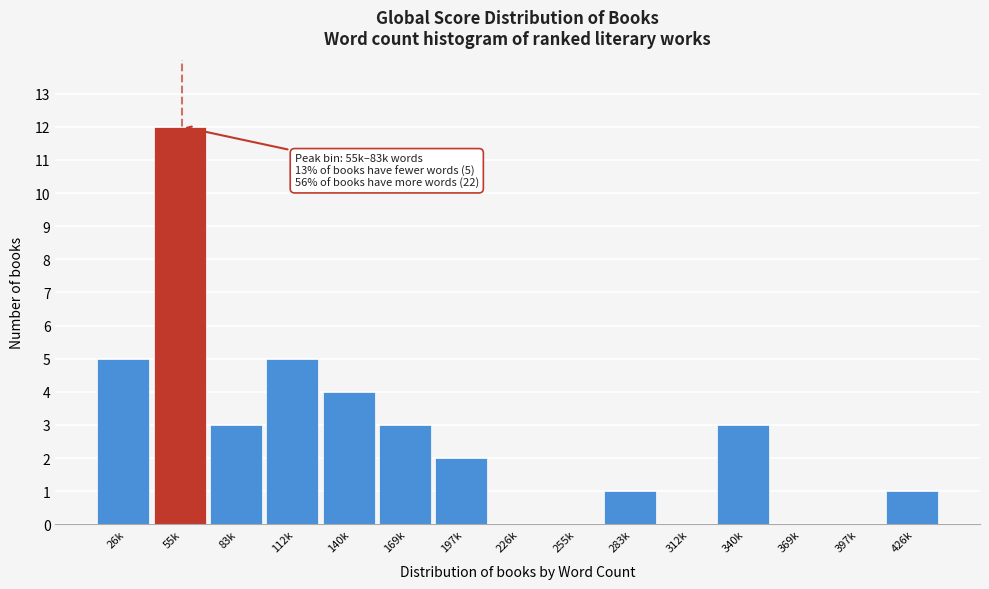

Reading left to right, extract all data points from this chart.

26k=5	55k=12	83k=3	112k=5	140k=4	169k=3	197k=2	226k=0	255k=0	283k=1	312k=0	340k=3	369k=0	397k=0	426k=1